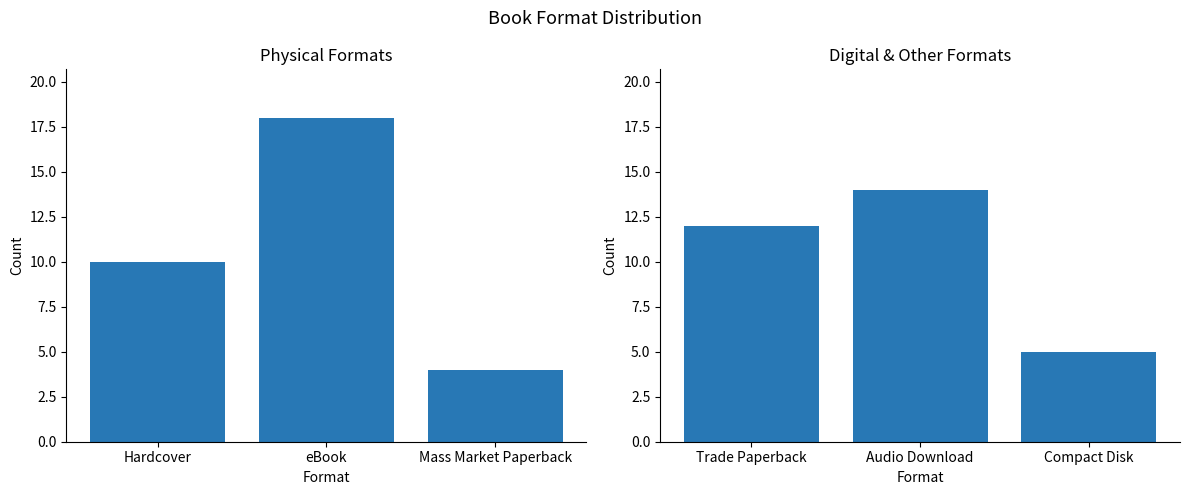

What is the value of the Count (left) bar at the 1st from the left?

10